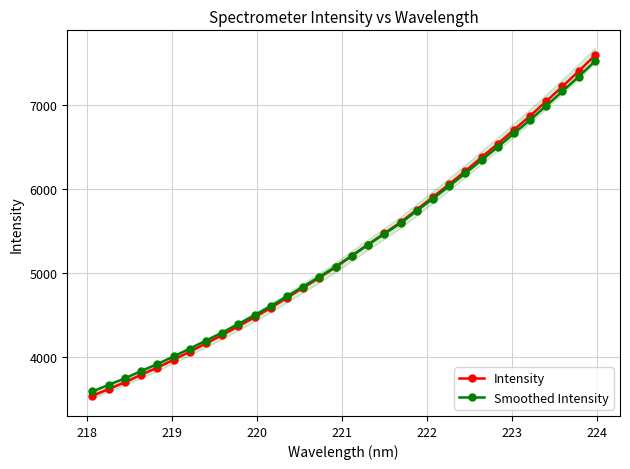

True or false: Intensity has more than 2 interior local peaks.

False